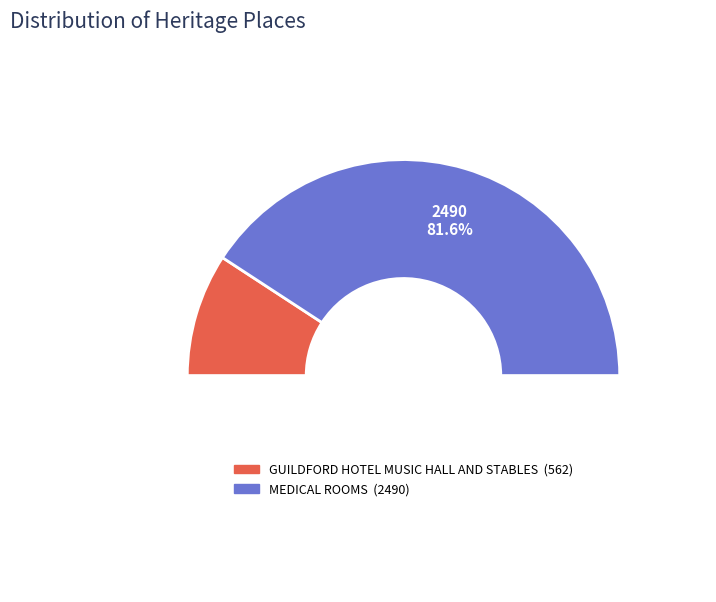

To the nearest percent, what portion does GUILDFORD HOTEL MUSIC HALL AND STABLES represent?

18%